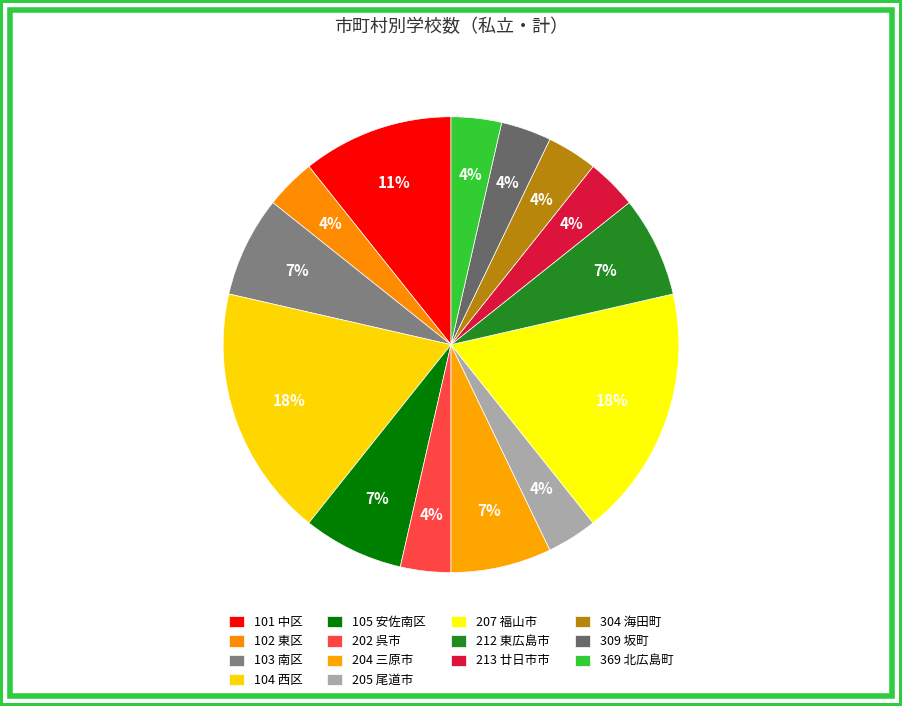

The 212 東広島市 slice represents 7% of the pie. True or false?

True